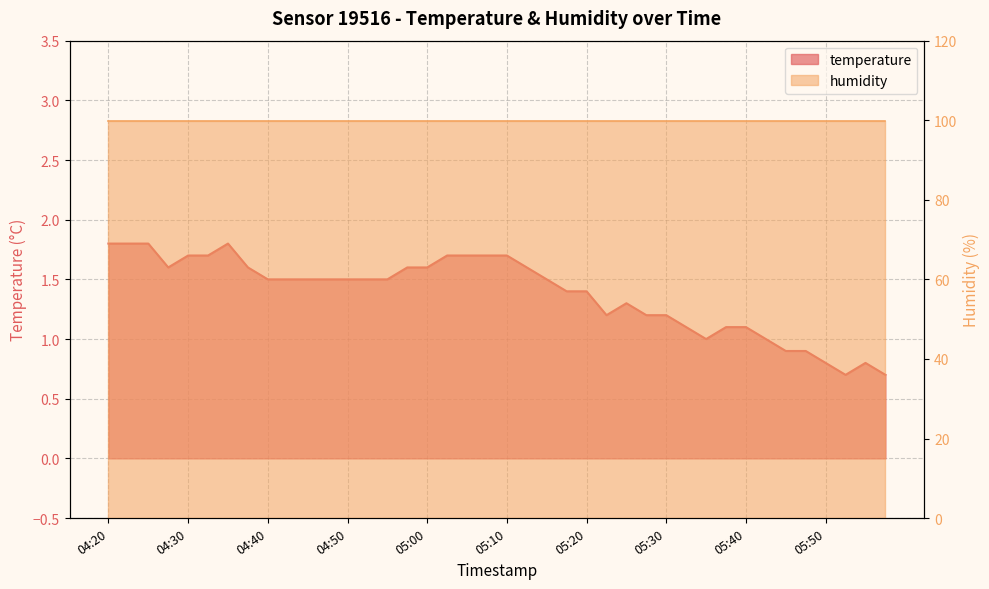

Which label corresponds to the largest value in the chart?

04:20